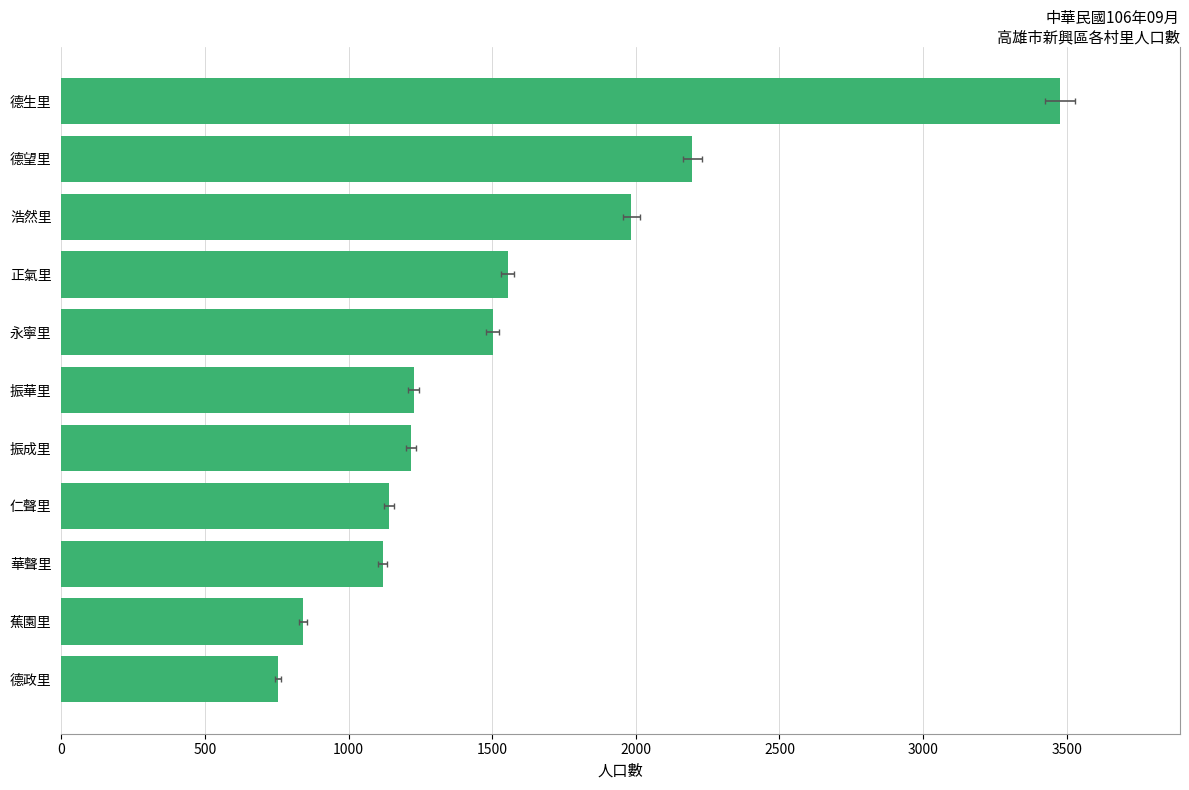

How many bars are there in total?

11